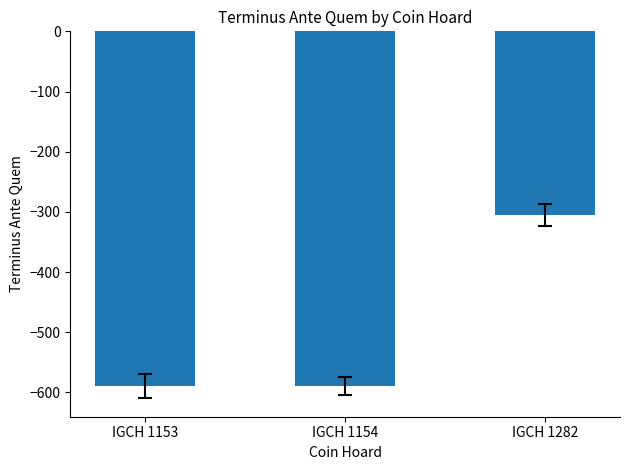

Count the values in the range -590 to -305.

3